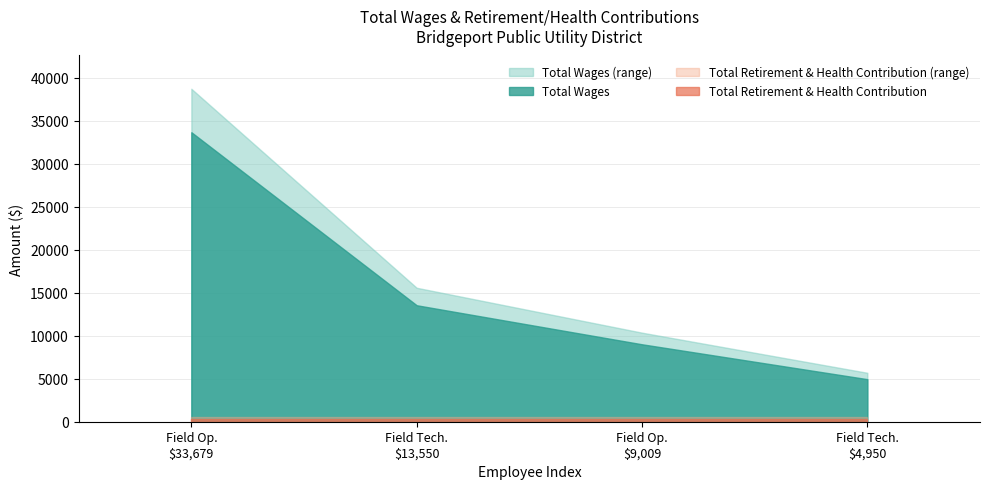

Count the Total Wages values in the range 9009 to 33679.

3